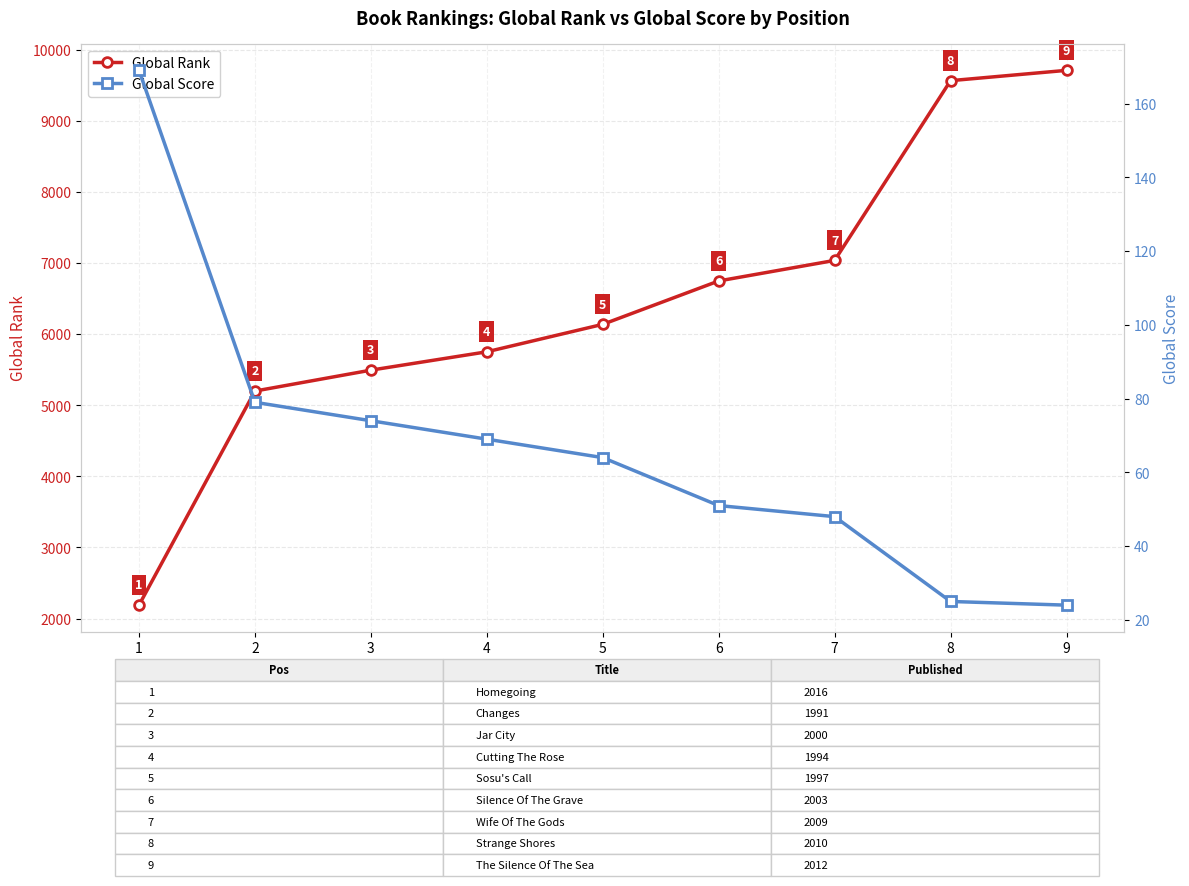

What is the difference between the maximum and minimum values in the Global Rank series?

7519